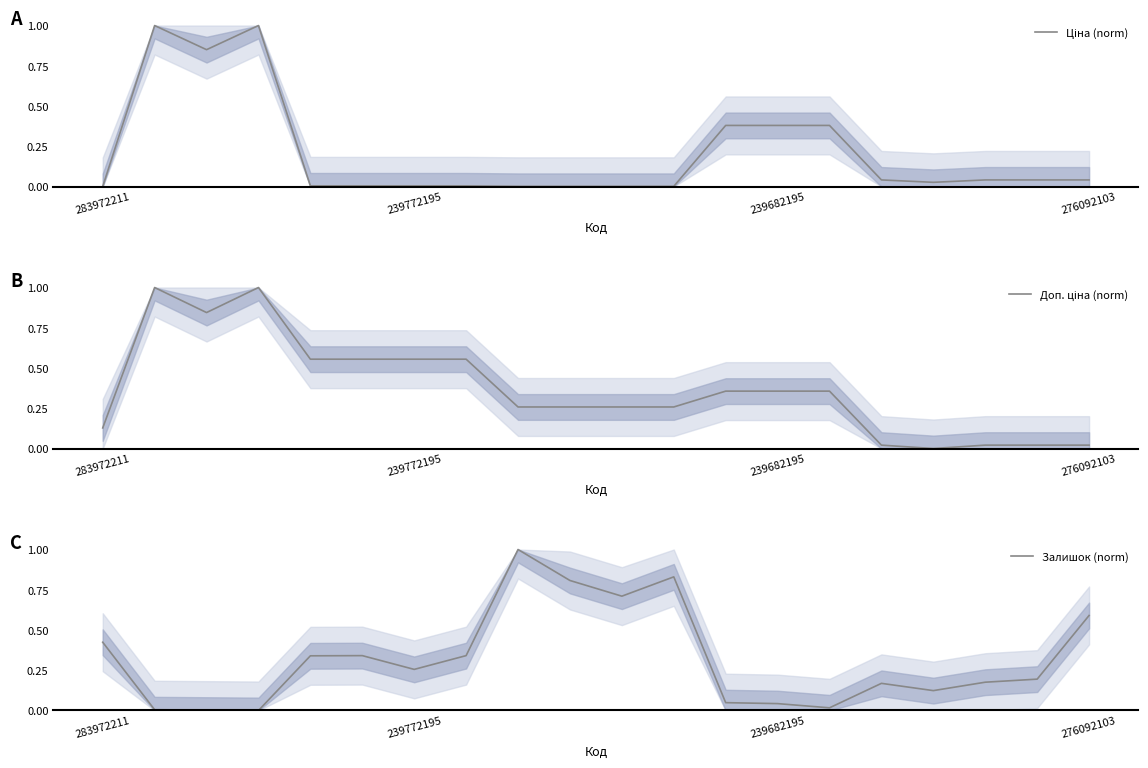

What is the difference between the maximum and second lowest values in the Ціна (norm) series?

1.0